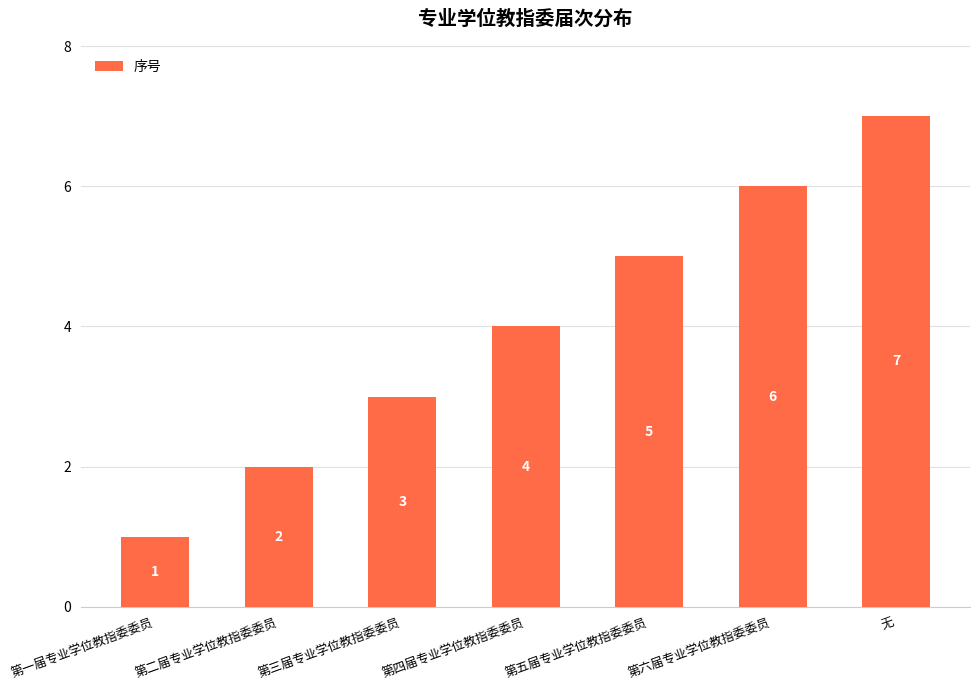

Rank the categories by value from lowest to highest.

第一届专业学位教指委委员, 第二届专业学位教指委委员, 第三届专业学位教指委委员, 第四届专业学位教指委委员, 第五届专业学位教指委委员, 第六届专业学位教指委委员, 无